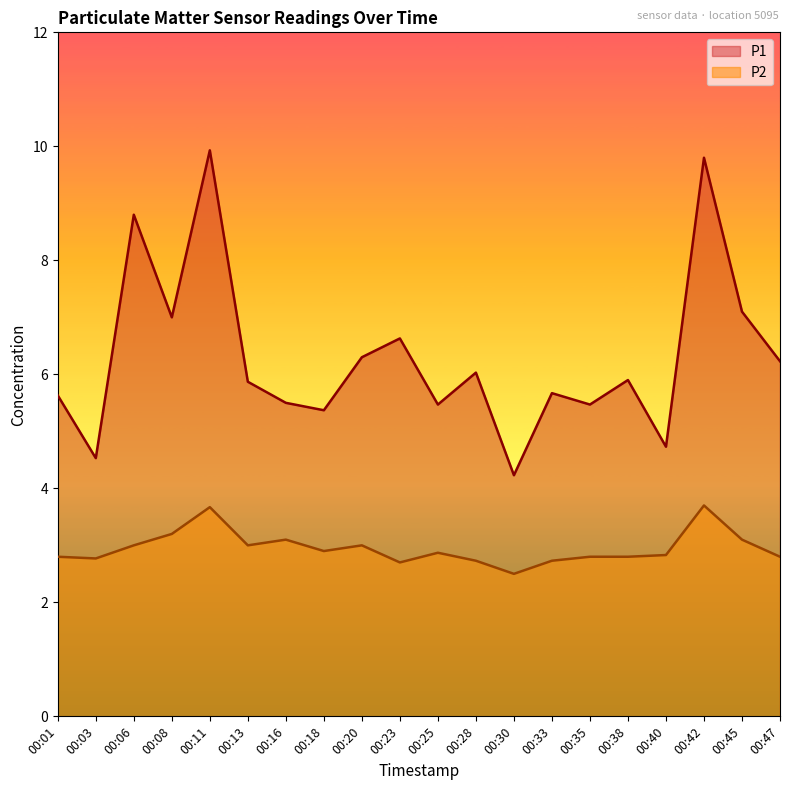

Is the value of P1 at 00:11 greater than the value of P2 at 00:20?

Yes